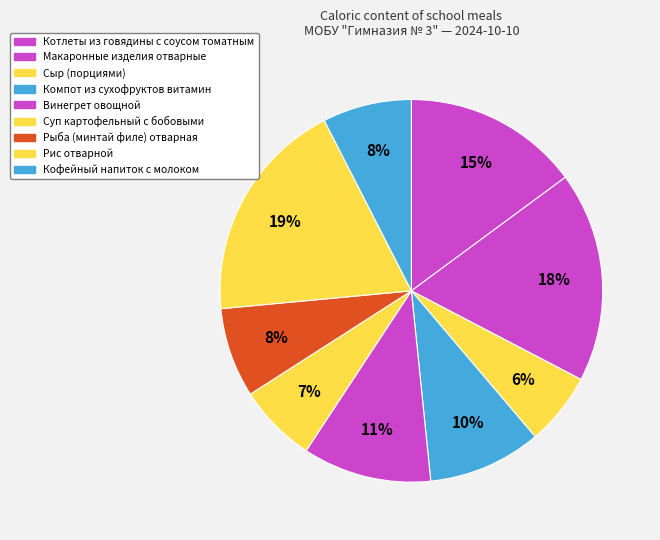

How many slices are in this pie chart?

9